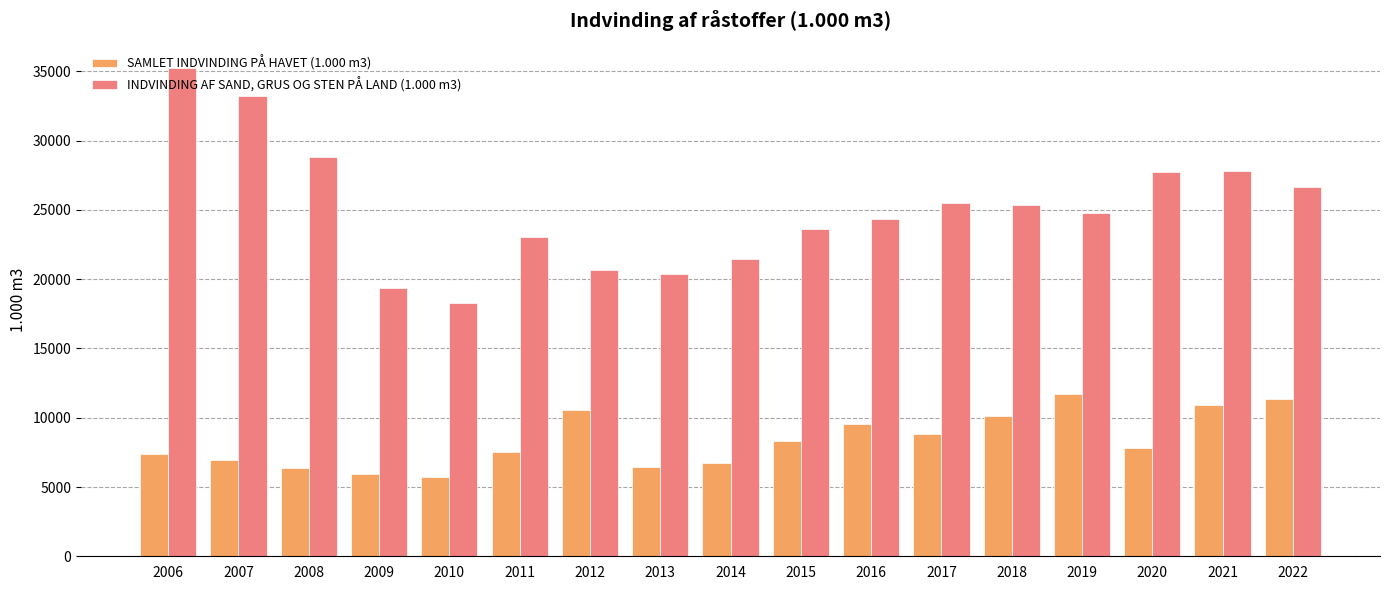

The INDVINDING AF SAND, GRUS OG STEN PÅ LAND (1.000 m3) series shows 21457 at 2014. True or false?

True